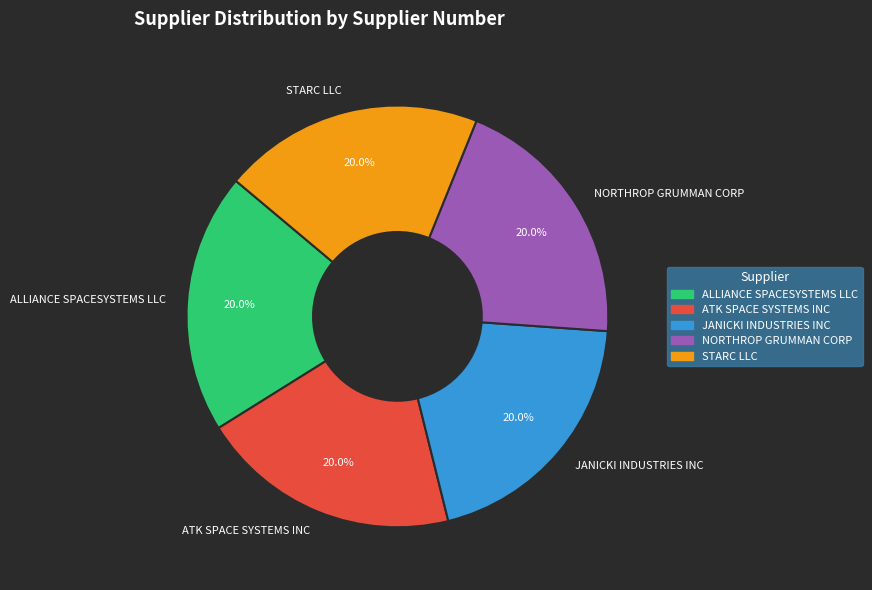

How many slices are in this pie chart?

5